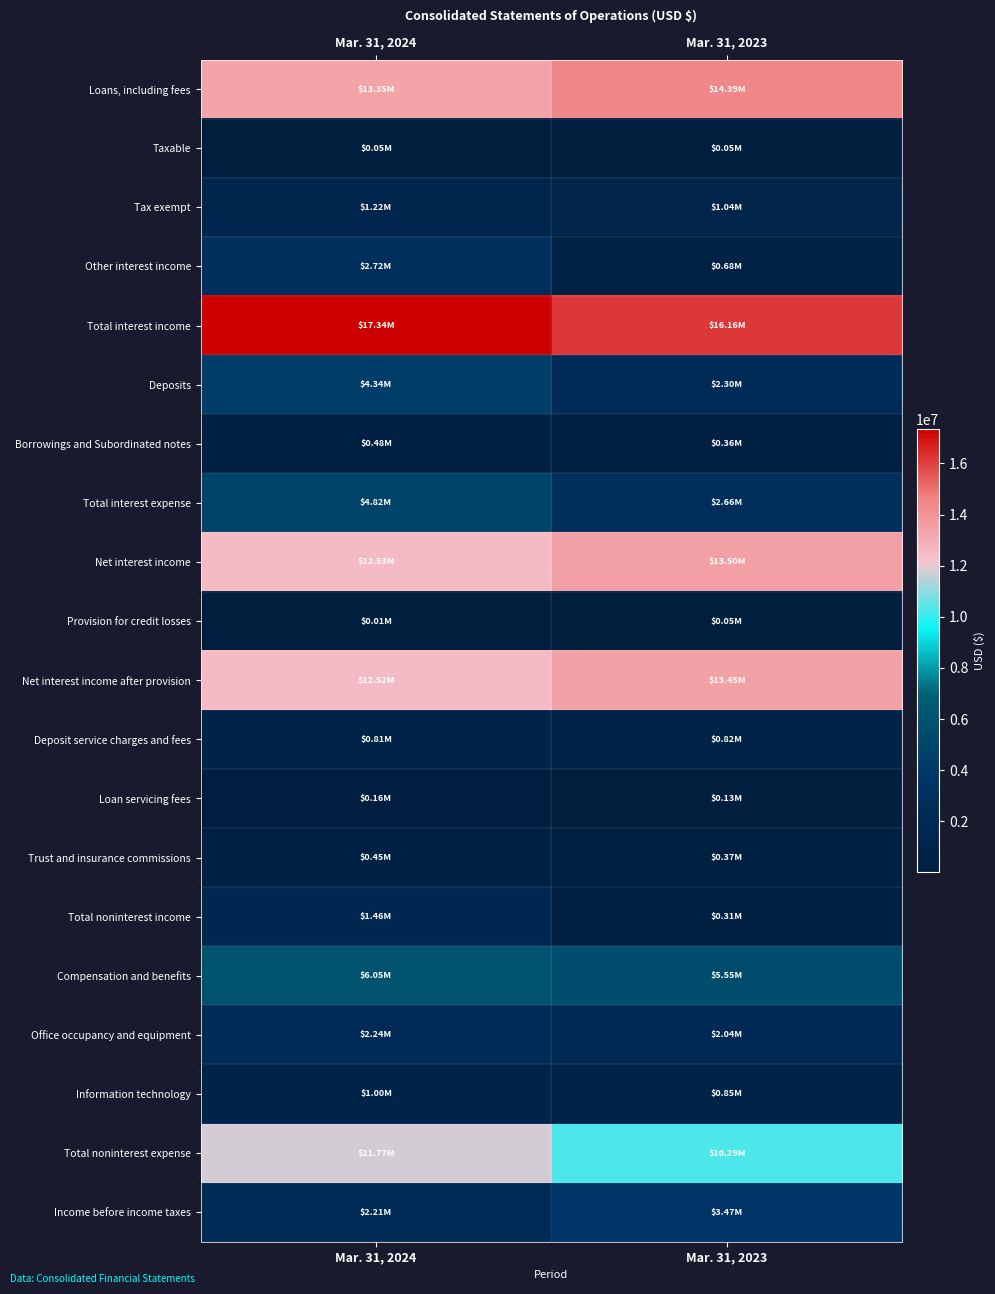

Reading left to right, list all the values displayed in this chart.

Loans, including fees: Mar. 31, 2024=13353000	Mar. 31, 2023=14393000
Taxable: Mar. 31, 2024=51000	Mar. 31, 2023=49000
Tax exempt: Mar. 31, 2024=1218000	Mar. 31, 2023=1040000
Other interest income: Mar. 31, 2024=2723000	Mar. 31, 2023=678000
Total interest income: Mar. 31, 2024=17345000	Mar. 31, 2023=16160000
Deposits: Mar. 31, 2024=4336000	Mar. 31, 2023=2300000
Borrowings and Subordinated notes: Mar. 31, 2024=482000	Mar. 31, 2023=360000
Total interest expense: Mar. 31, 2024=4818000	Mar. 31, 2023=2660000
Net interest income: Mar. 31, 2024=12527000	Mar. 31, 2023=13500000
Provision for credit losses: Mar. 31, 2024=12000	Mar. 31, 2023=48000
Net interest income after provision: Mar. 31, 2024=12515000	Mar. 31, 2023=13452000
Deposit service charges and fees: Mar. 31, 2024=809000	Mar. 31, 2023=816000
Loan servicing fees: Mar. 31, 2024=156000	Mar. 31, 2023=129000
Trust and insurance commissions: Mar. 31, 2024=450000	Mar. 31, 2023=367000
Total noninterest income: Mar. 31, 2024=1461000	Mar. 31, 2023=313000
Compensation and benefits: Mar. 31, 2024=6052000	Mar. 31, 2023=5555000
Office occupancy and equipment: Mar. 31, 2024=2241000	Mar. 31, 2023=2038000
Information technology: Mar. 31, 2024=1002000	Mar. 31, 2023=849000
Total noninterest expense: Mar. 31, 2024=11766000	Mar. 31, 2023=10292000
Income before income taxes: Mar. 31, 2024=2210000	Mar. 31, 2023=3473000